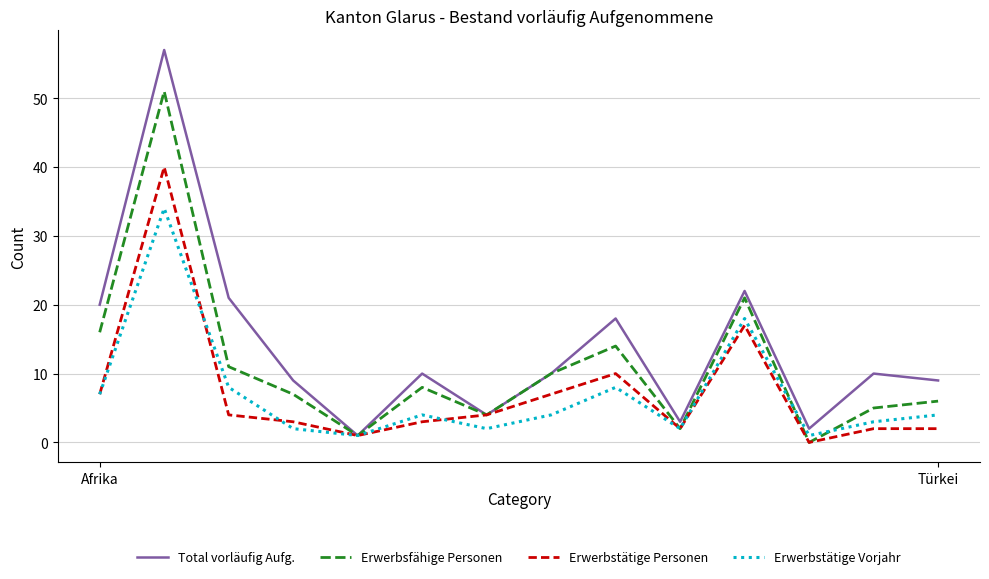

Does the chart display data point markers on the line(s)?

No